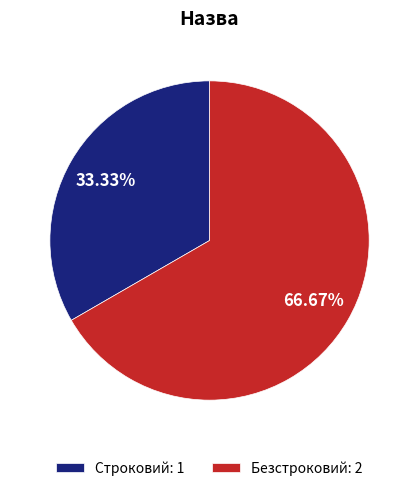

Which has a higher value, Строковий or Безстроковий?

Безстроковий